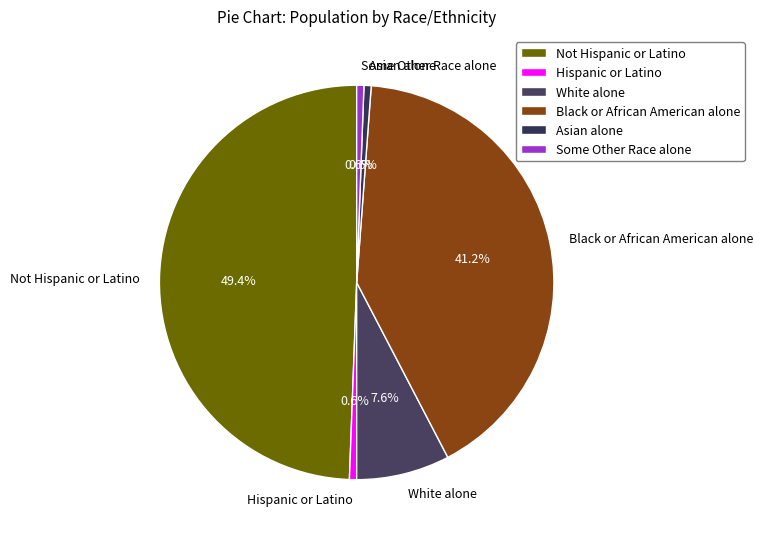

To the nearest percent, what portion does Not Hispanic or Latino represent?

49%